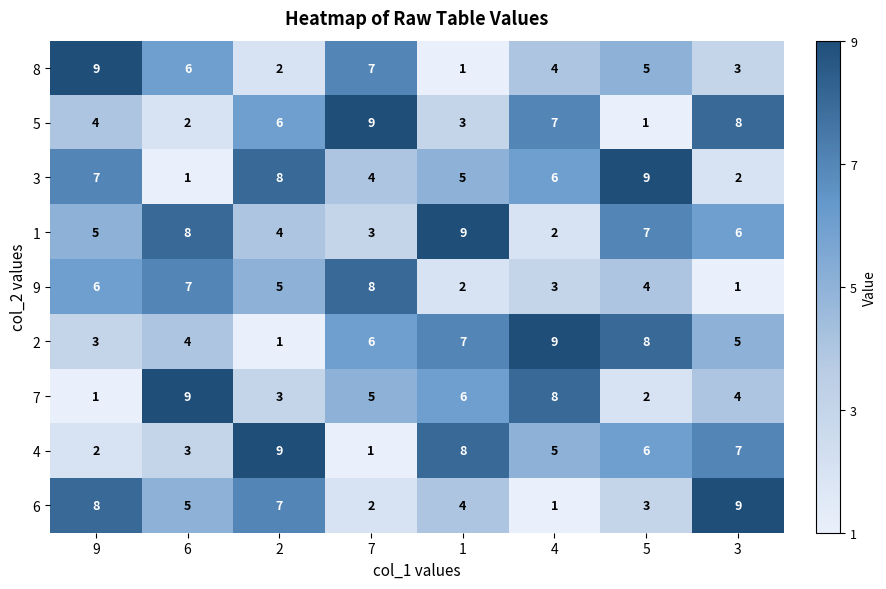

What is the average value of the 3 series?

5